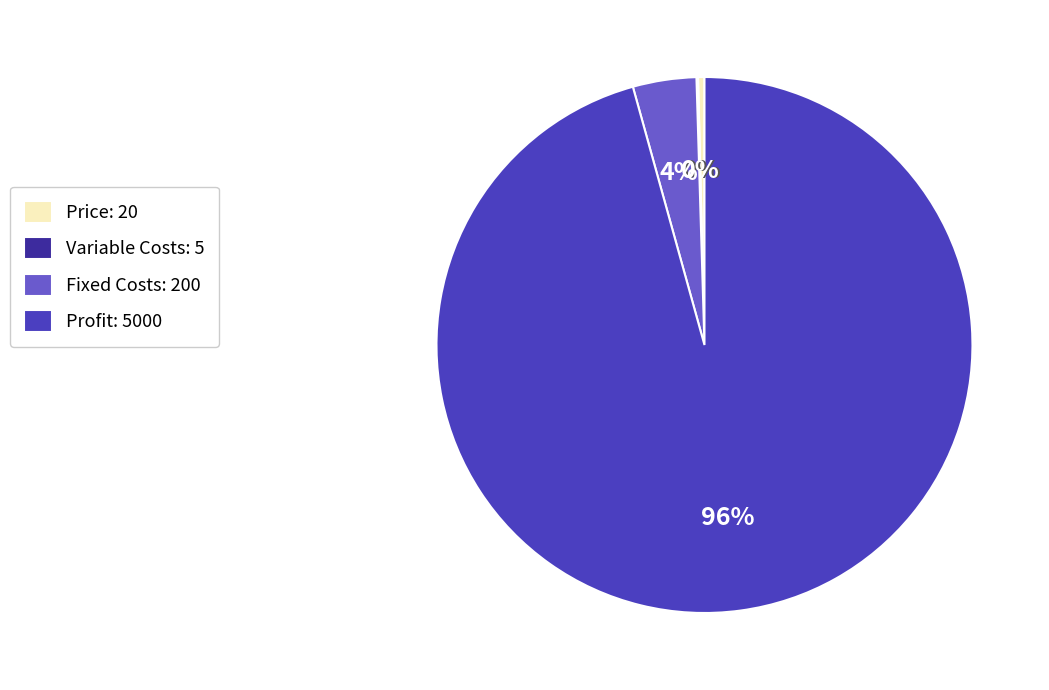

What is the ratio of the value at Profit: 5000 to the value at Price: 20?

250.0